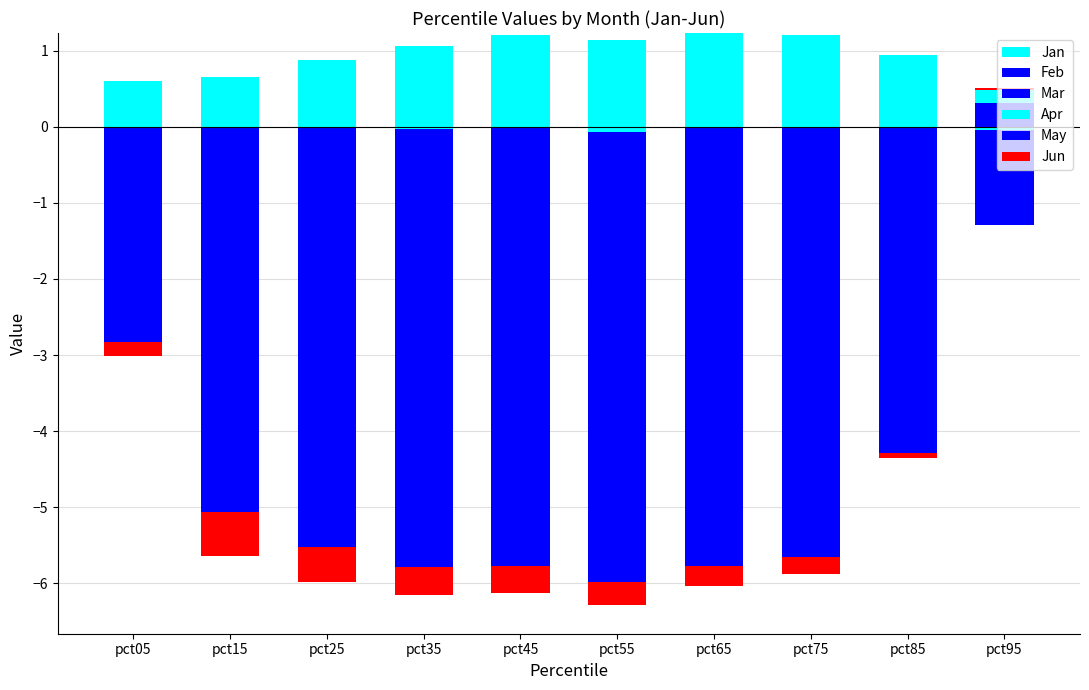

List the series in order of their peak value, lowest first.

May, Jun, Feb, Mar, Jan, Apr